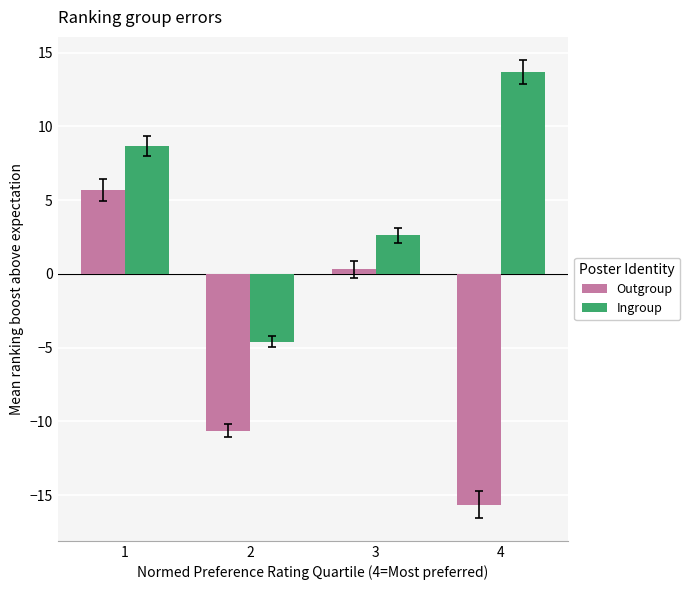

True or false: Outgroup has a value of -15.7 at 4.

True